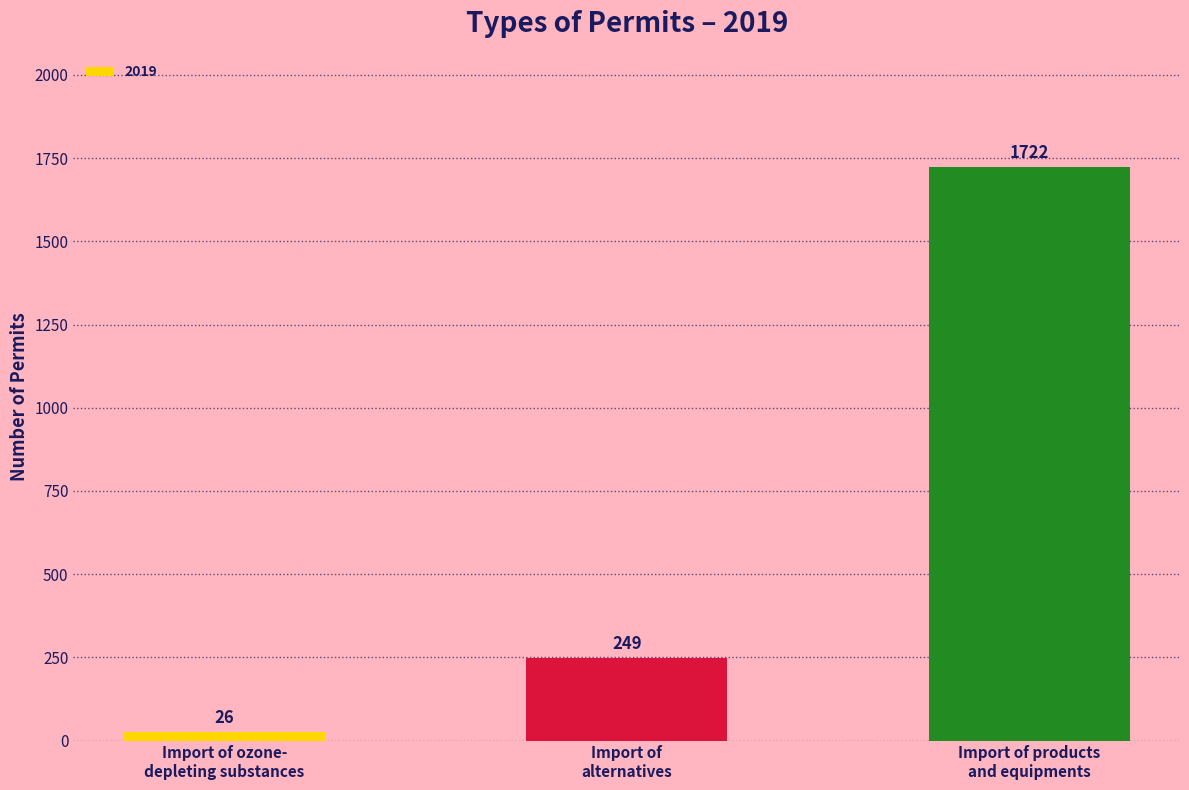

What is the sum of all values?

1997